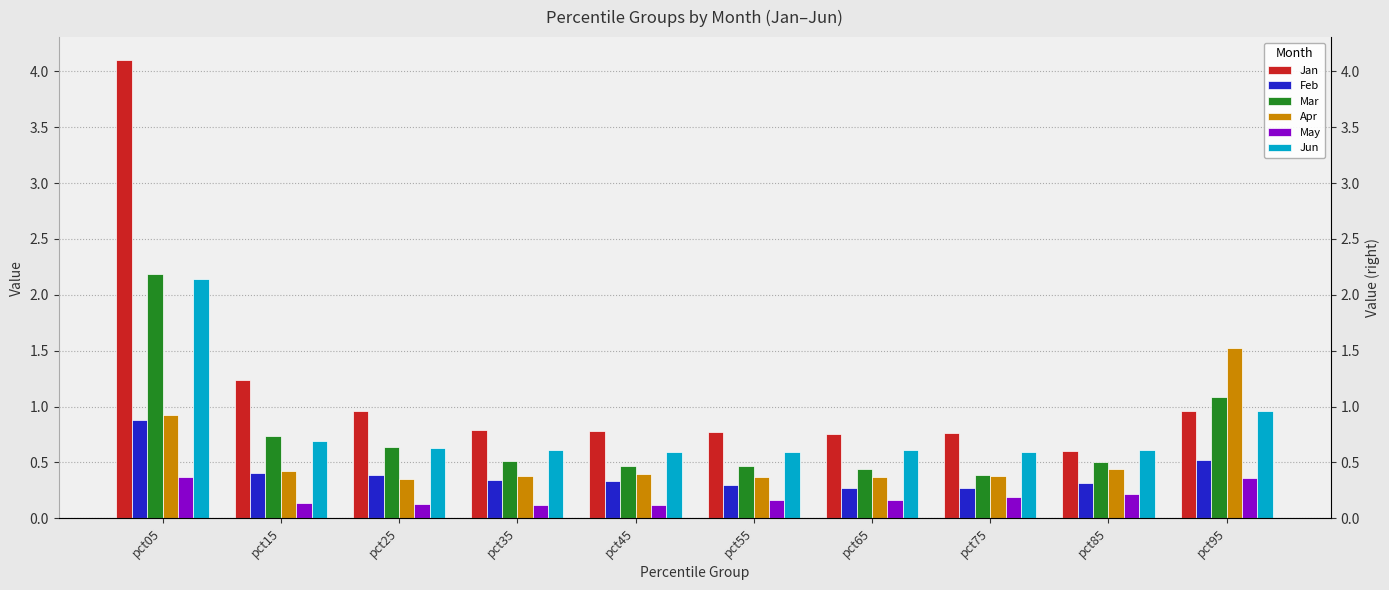

What is the sum of the Feb values at pct85 and pct15?

0.7